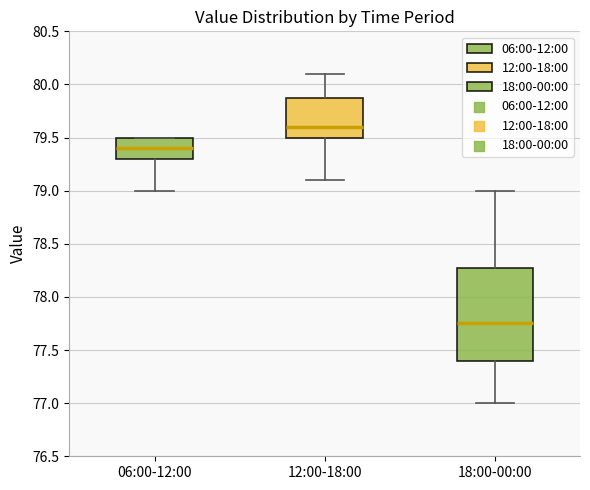

Where does the median line of the box for 18:00-00:00 sit on the y-axis? The values are not printed on the chart, so give them approximately, as read against the axis.

77.75